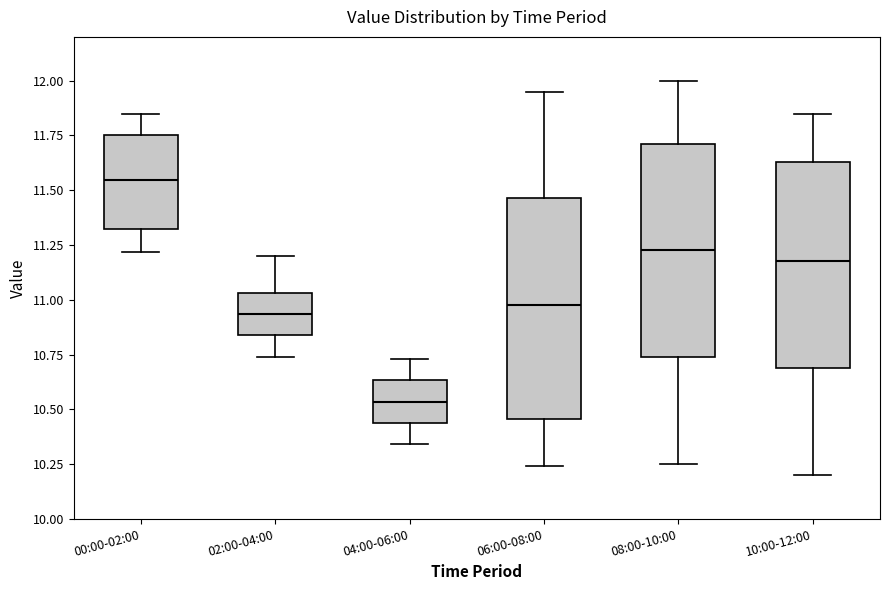

Reading left to right, read every box against the y-axis: the position of its median line, the range the box covers, and the ends of its whiskers. The values are not printed on the chart, so give them approximately, as read against the axis.

00:00-02:00: median 11.55, box 11.35 to 11.75, whiskers 11.20 to 11.85
02:00-04:00: median 10.95, box 10.85 to 11.05, whiskers 10.75 to 11.20
04:00-06:00: median 10.55, box 10.45 to 10.65, whiskers 10.35 to 10.75
06:00-08:00: median 11.00, box 10.45 to 11.45, whiskers 10.25 to 11.95
08:00-10:00: median 11.25, box 10.75 to 11.70, whiskers 10.25 to 12.00
10:00-12:00: median 11.20, box 10.70 to 11.65, whiskers 10.20 to 11.85